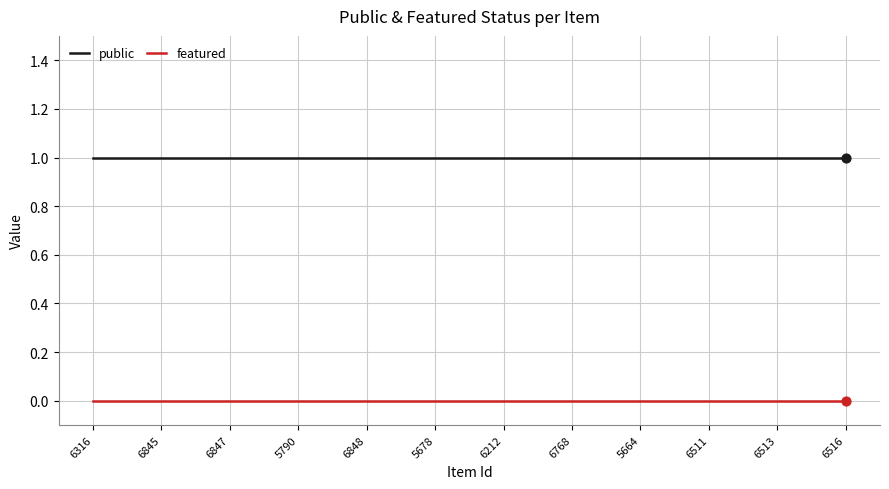

Is the value of featured at 6768 greater than the value of public at 6847?

No